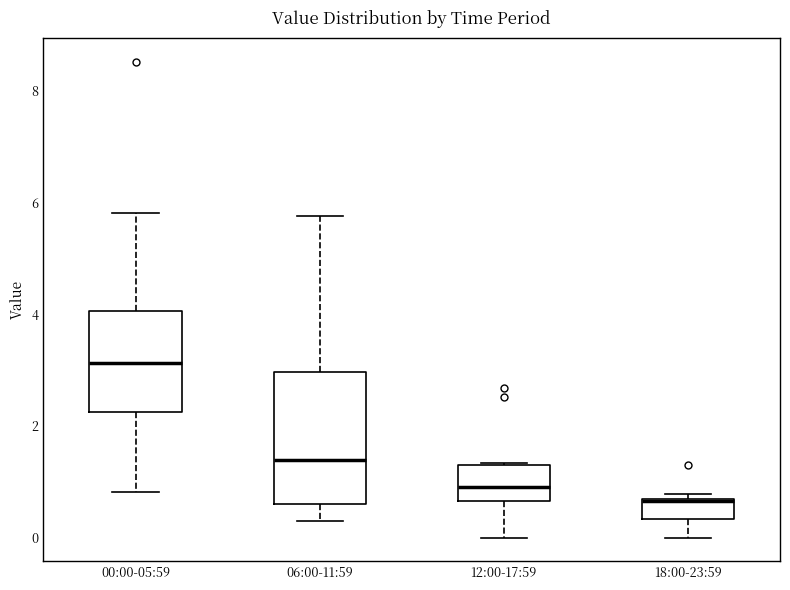

Reading left to right, read every box against the y-axis: the position of its median line, the range the box covers, and the ends of its whiskers. The values are not printed on the chart, so give them approximately, as read against the axis.

00:00-05:59: median 3.2, box 2.2 to 4.0, whiskers 0.8 to 5.8
06:00-11:59: median 1.4, box 0.6 to 3.0, whiskers 0.2 to 5.8
12:00-17:59: median 1.0, box 0.6 to 1.4, whiskers 0.0 to 1.4
18:00-23:59: median 0.6 (drawn on the box's upper edge), box 0.4 to 0.6, whiskers 0.0 to 0.8